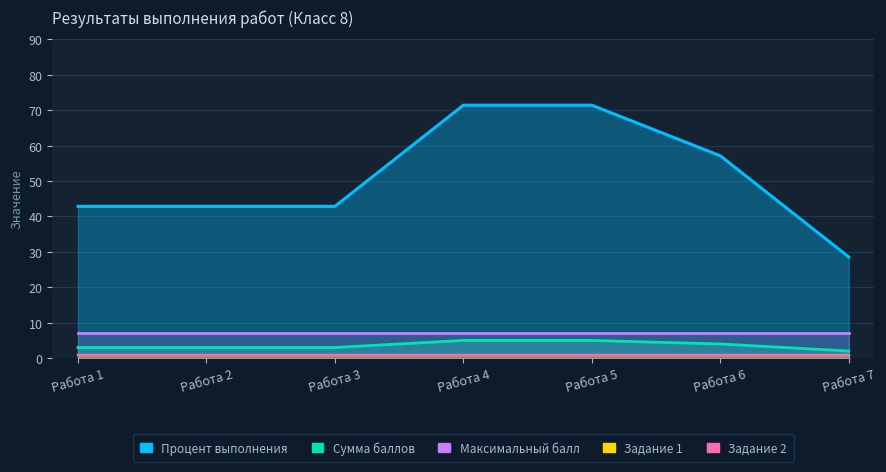

What is the approximate value of Процент выполнения at Работа 3?

42.9